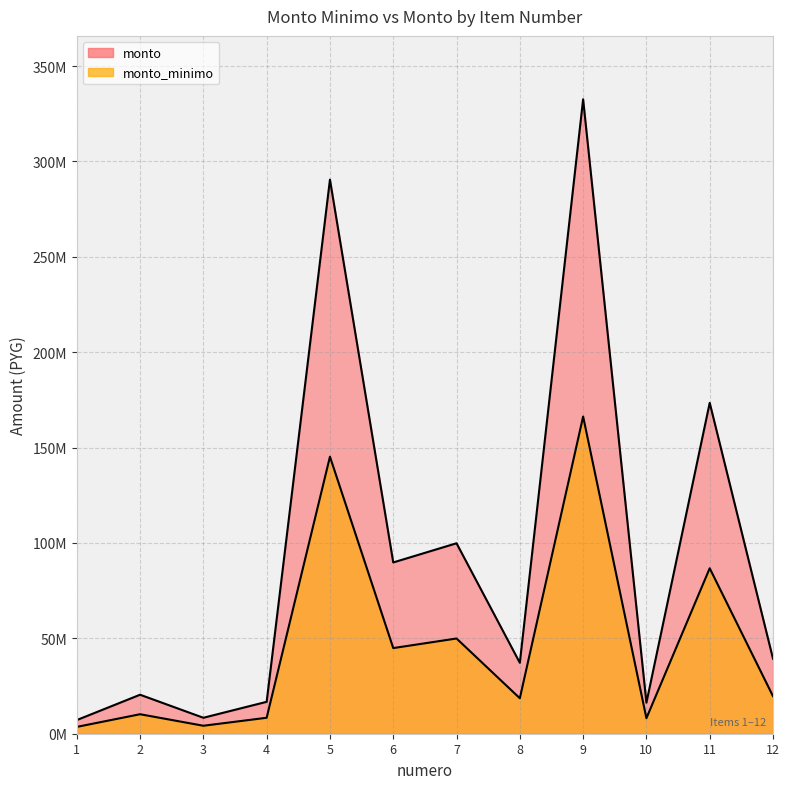

The value of monto at 6 is 61246886. True or false?

False